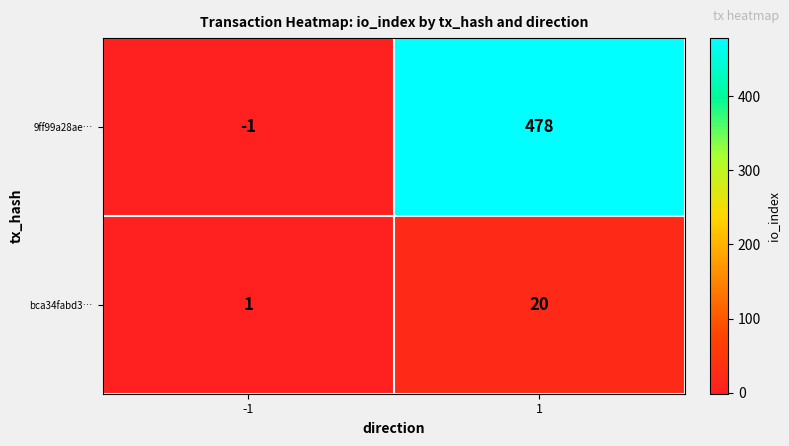

How many values in 9ff99a28ae… are above zero?

1